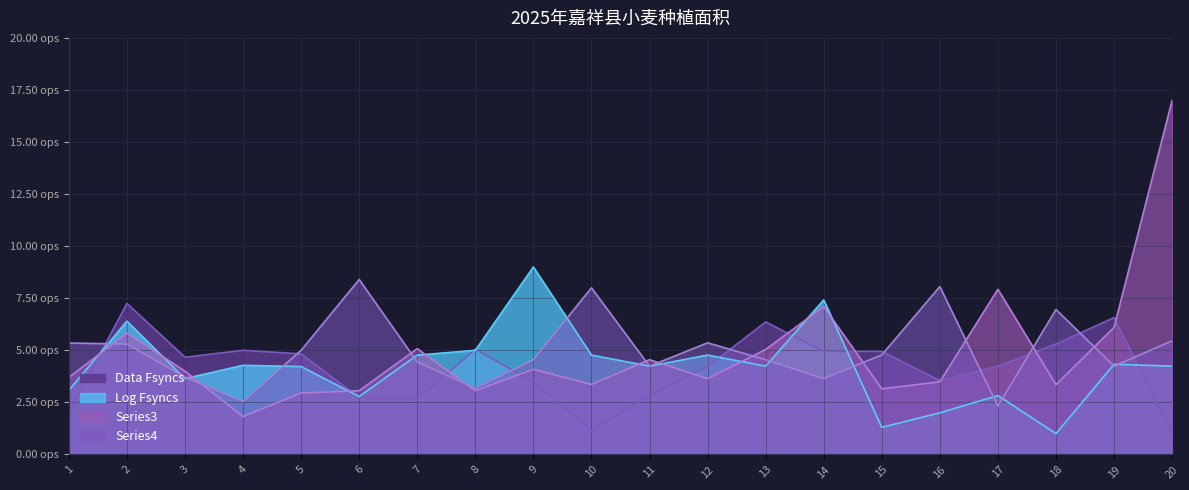

True or false: Series4 and Log Fsyncs intersect in this chart.

True